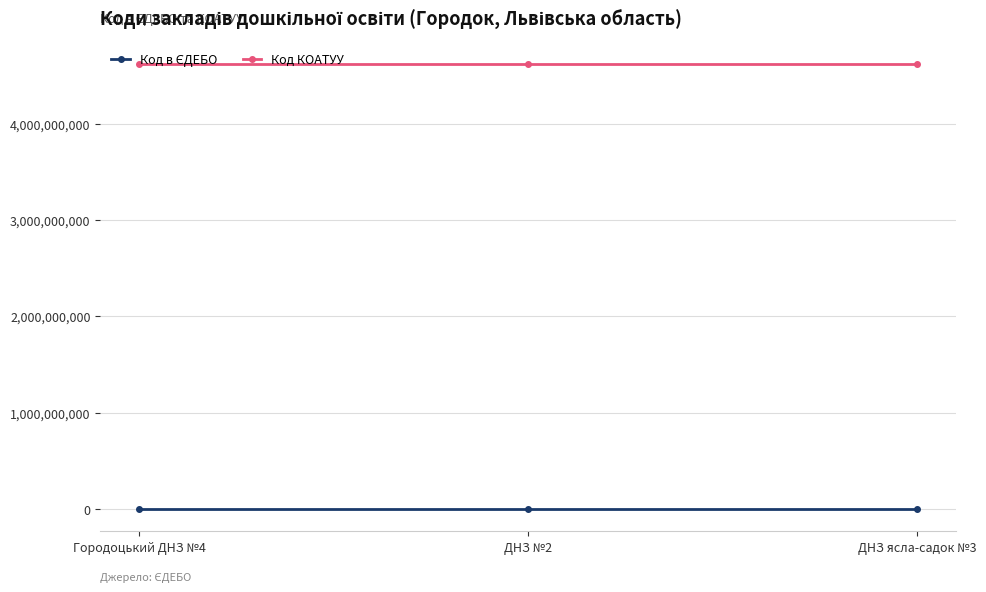

What is the difference between the highest and lowest values at Городоцький ДНЗ №4?

4620737725